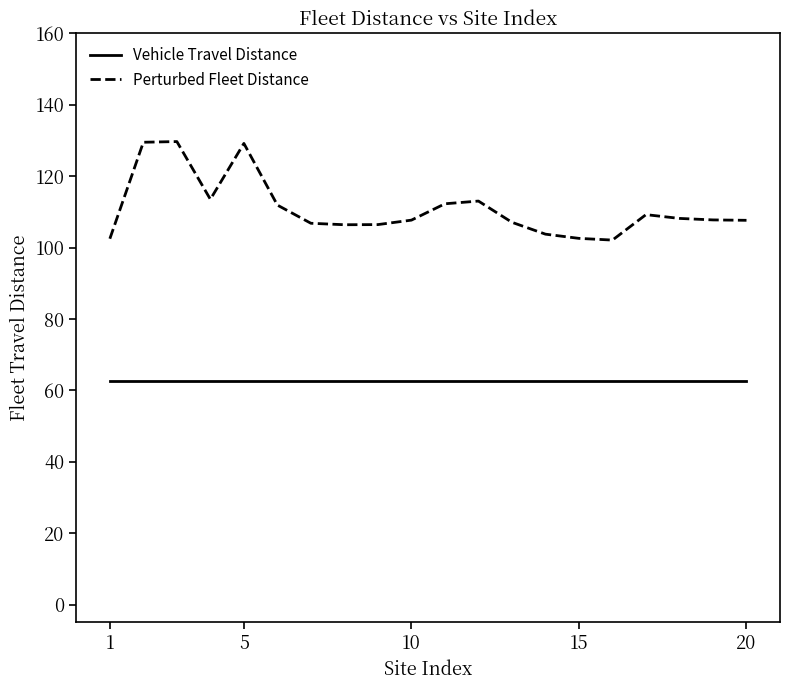

What is the maximum value for Perturbed Fleet Distance?

129.7